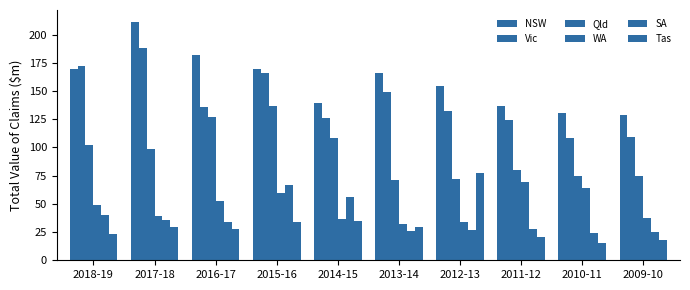

How many values in the Tas series are below 29?

5